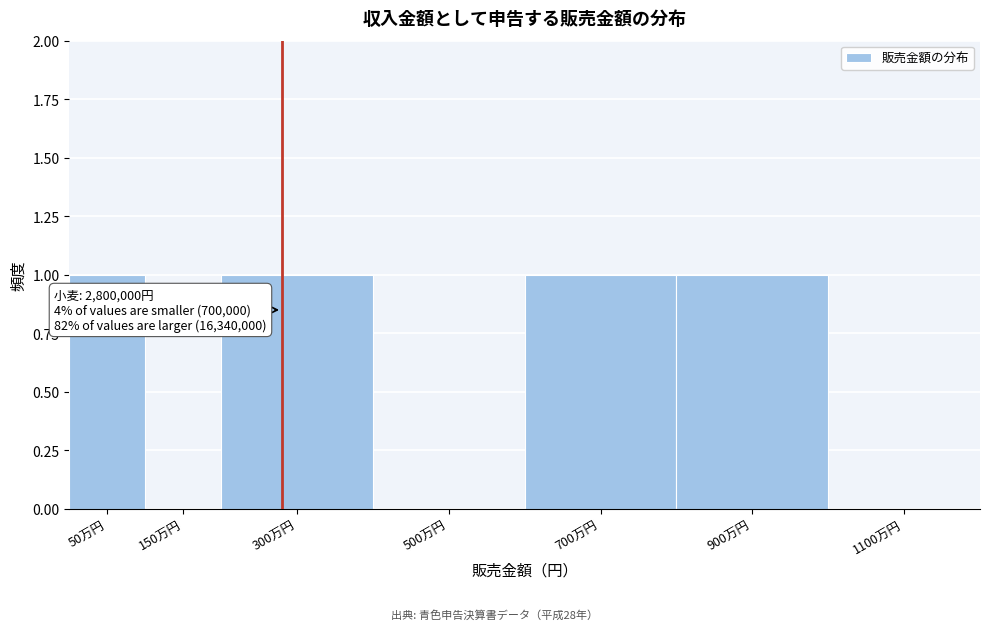

Reading left to right, what are all the values shown in this chart?

50万円=1	150万円=0	300万円=1	500万円=0	700万円=1	900万円=1	1100万円=0